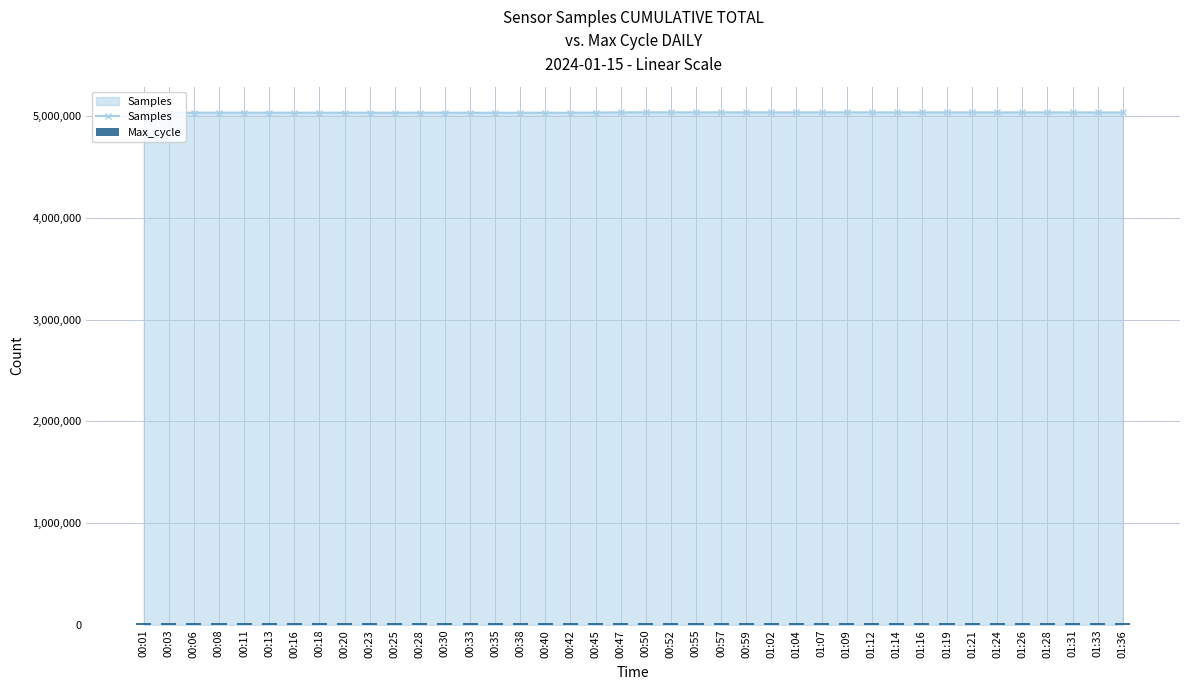

Reading left to right, transcribe all the data shown in this chart.

Samples: 5032164	5031930	5032040	5032031	5032087	5031938	5031749	5031910	5031887	5031841	5031693	5031962	5031882	5031682	5031545	5031577	5031824	5031628	5032889	5035614	5035677	5035524	5035446	5035516	5035529	5035473	5035207	5035360	5035561	5035345	5035046	5035220	5035060	5035085	5034832	5035017	5034885	5034970	5034596	5034727
Max_cycle: 20164	20620	20164	20270	20250	20211	20172	20180	20590	20246	20179	20193	20605	20196	20606	20207	20675	20164	20173	20222	20282	20203	20164	20218	20172	20546	20414	20172	20196	20725	20172	20167	20183	20566	20226	20167	20192	20605	20195	20173